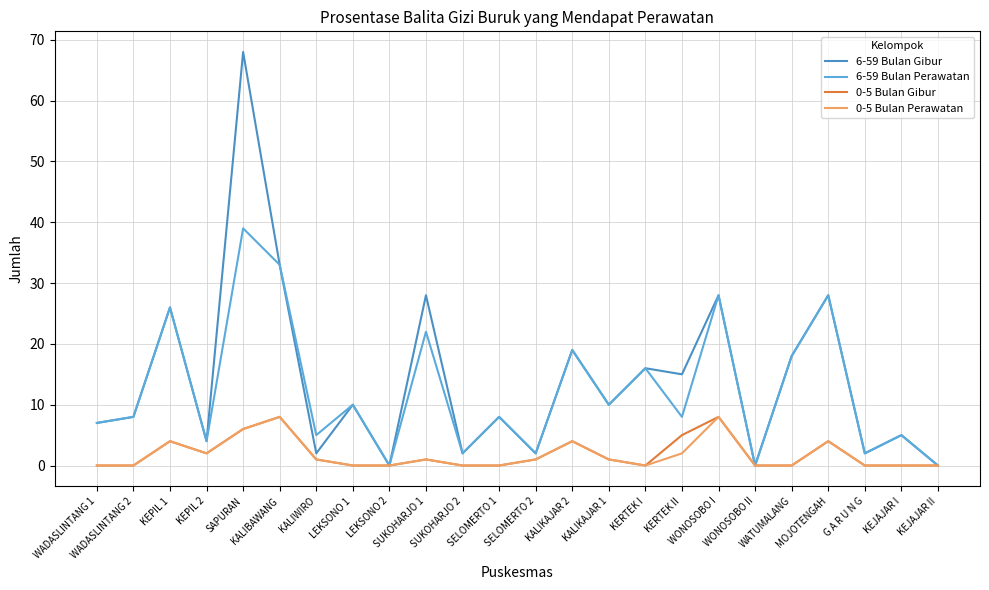

What is the difference between the 6-59 Bulan Gibur values at KERTEK I and SELOMERTO 2?

14